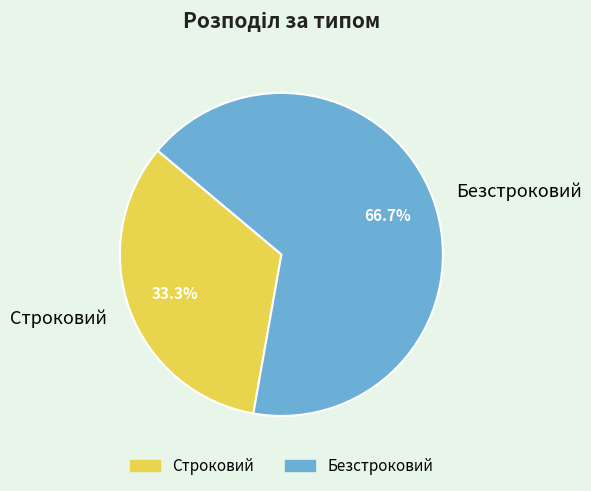

What is the majority slice?

Безстроковий